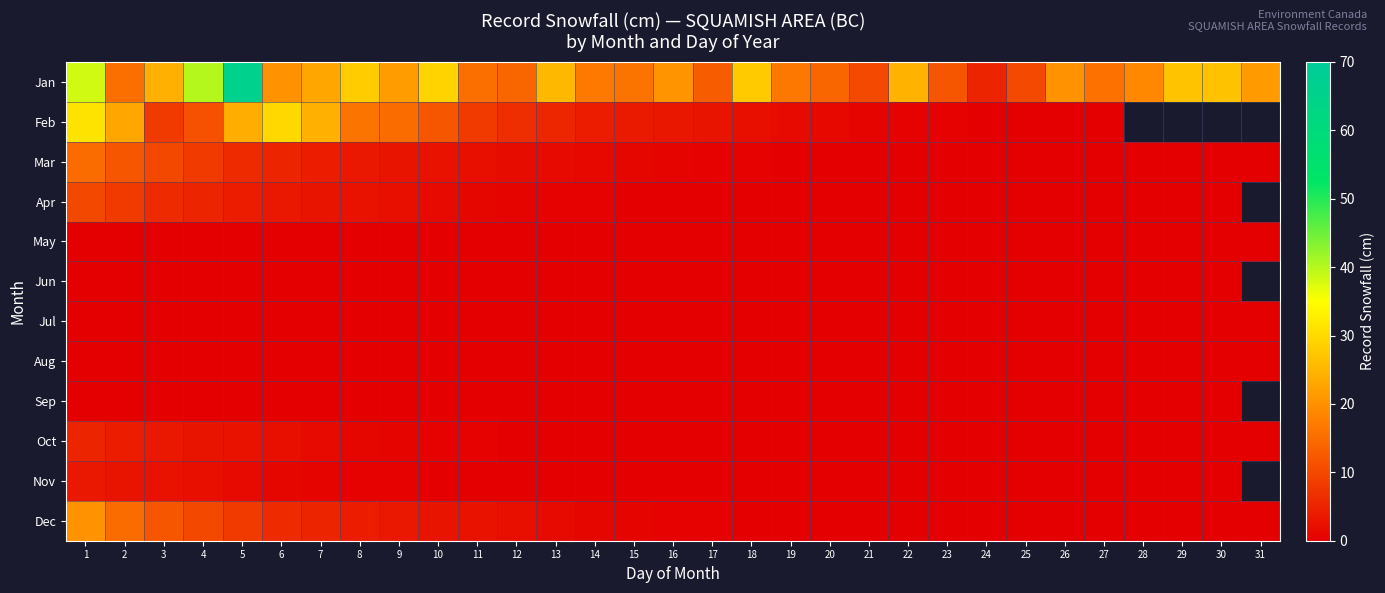

What is the highest value of the Mar series?

15.0